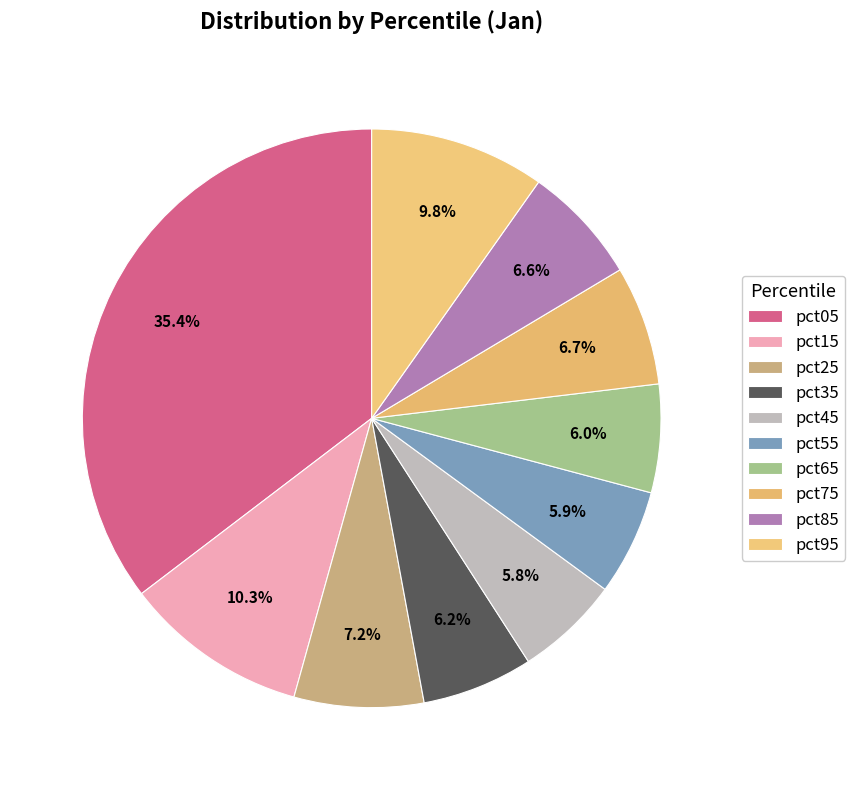

Which slice is the largest?

pct05